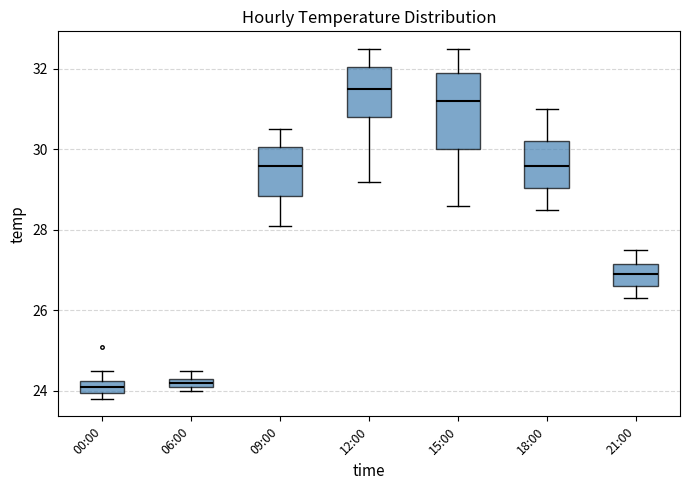

Comparing the boxes themselves (not the whiskers), which one is the tallest?

15:00